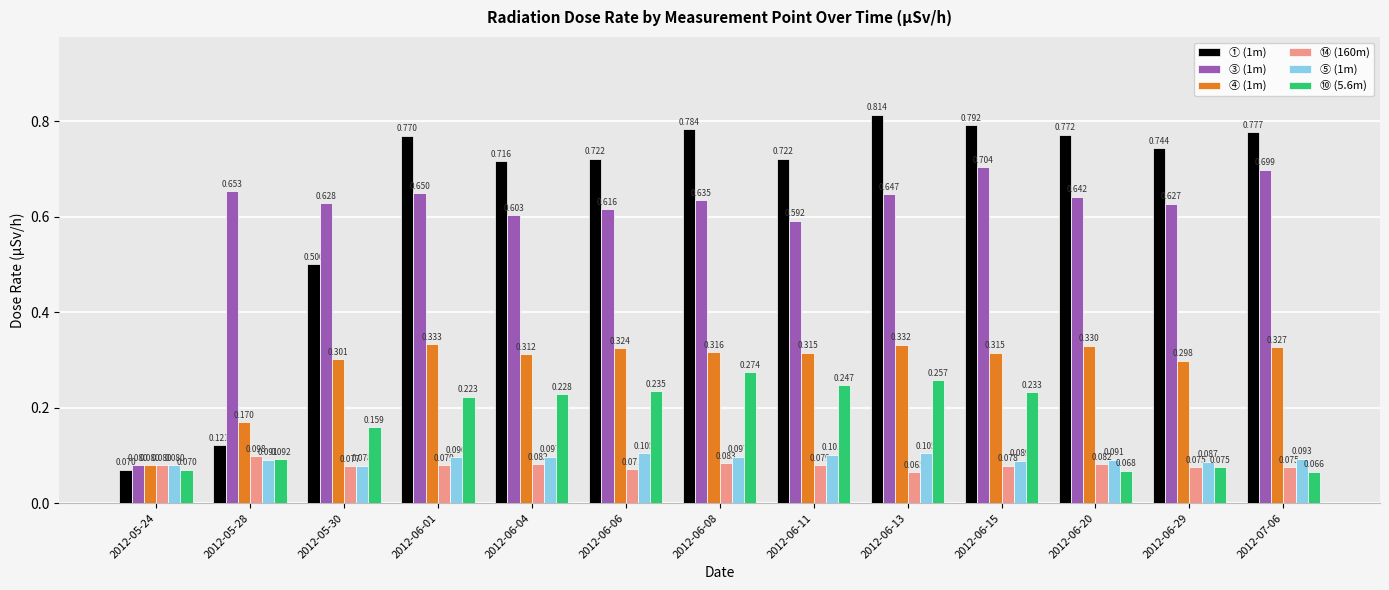

Where is ④ (1m) nearest to the value 0?

2012-05-24